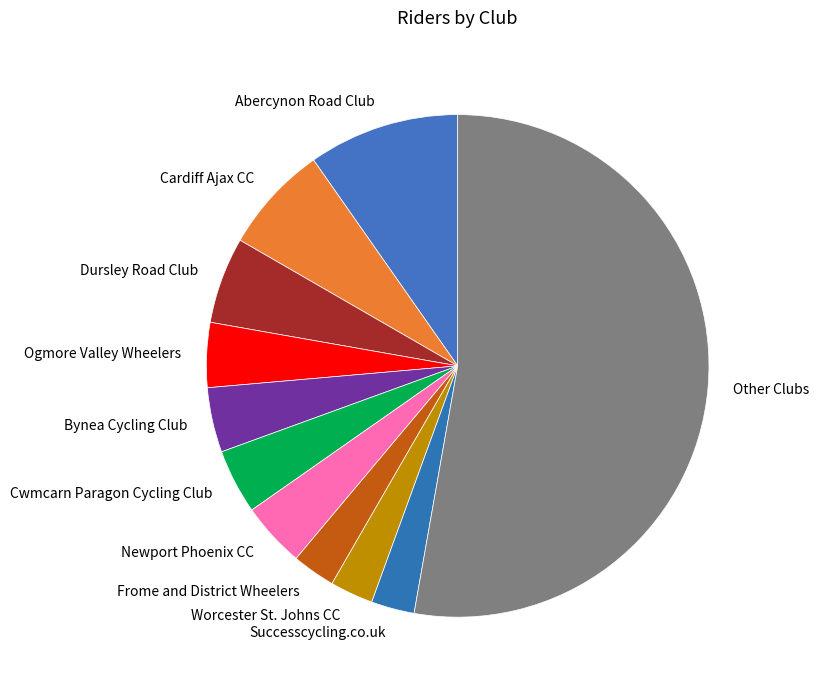

Approximately how many times larger is the value at Successcycling.co.uk compared to Dursley Road Club?

0.5